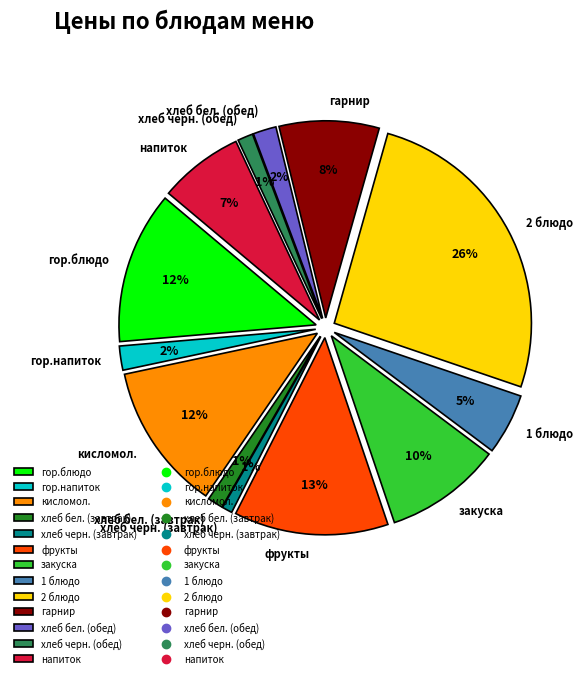

Combined, what portion of the pie is кисломол. and гор.блюдо?

24.6%